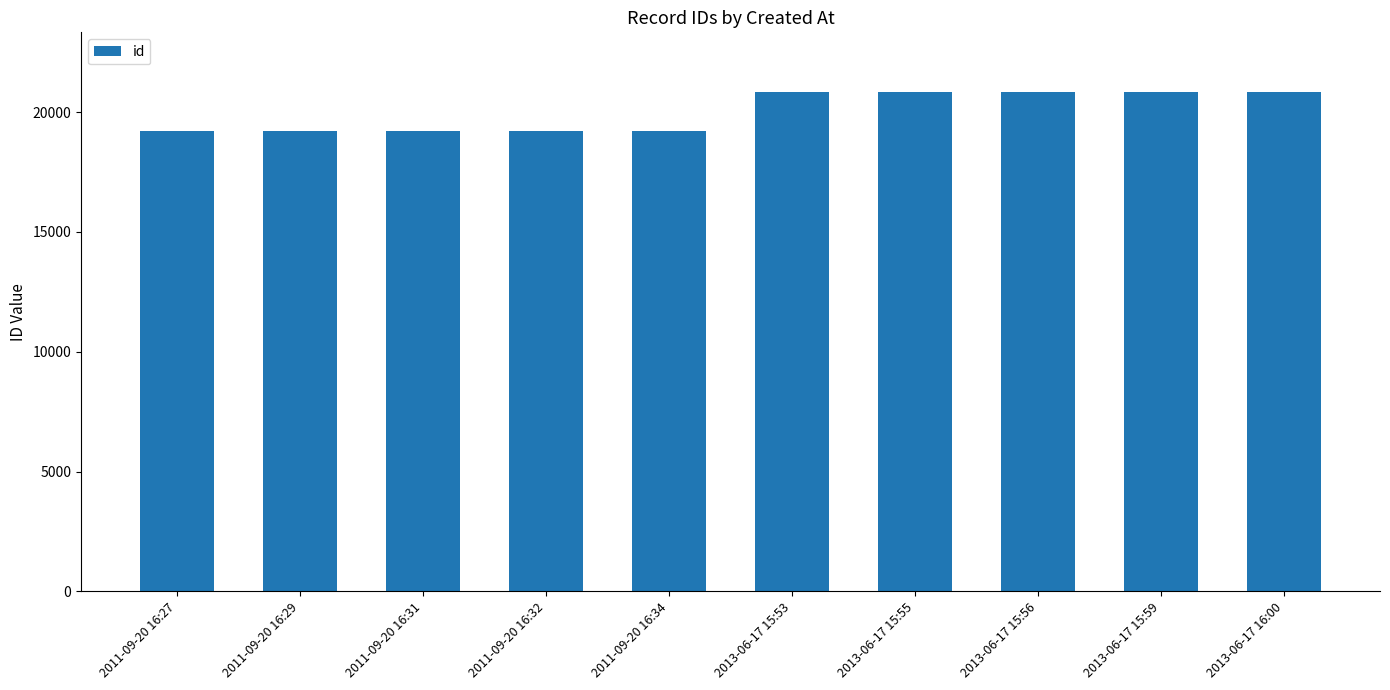

Is it true that the value at 2013-06-17 15:59 is 13110?

False